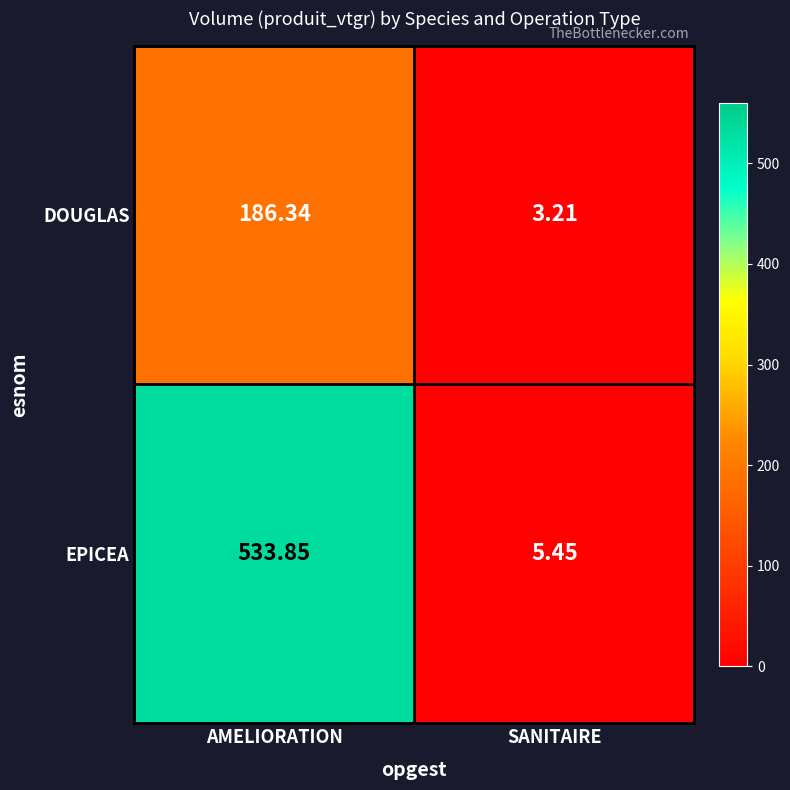

Which series changed the most between AMELIORATION and SANITAIRE?

EPICEA